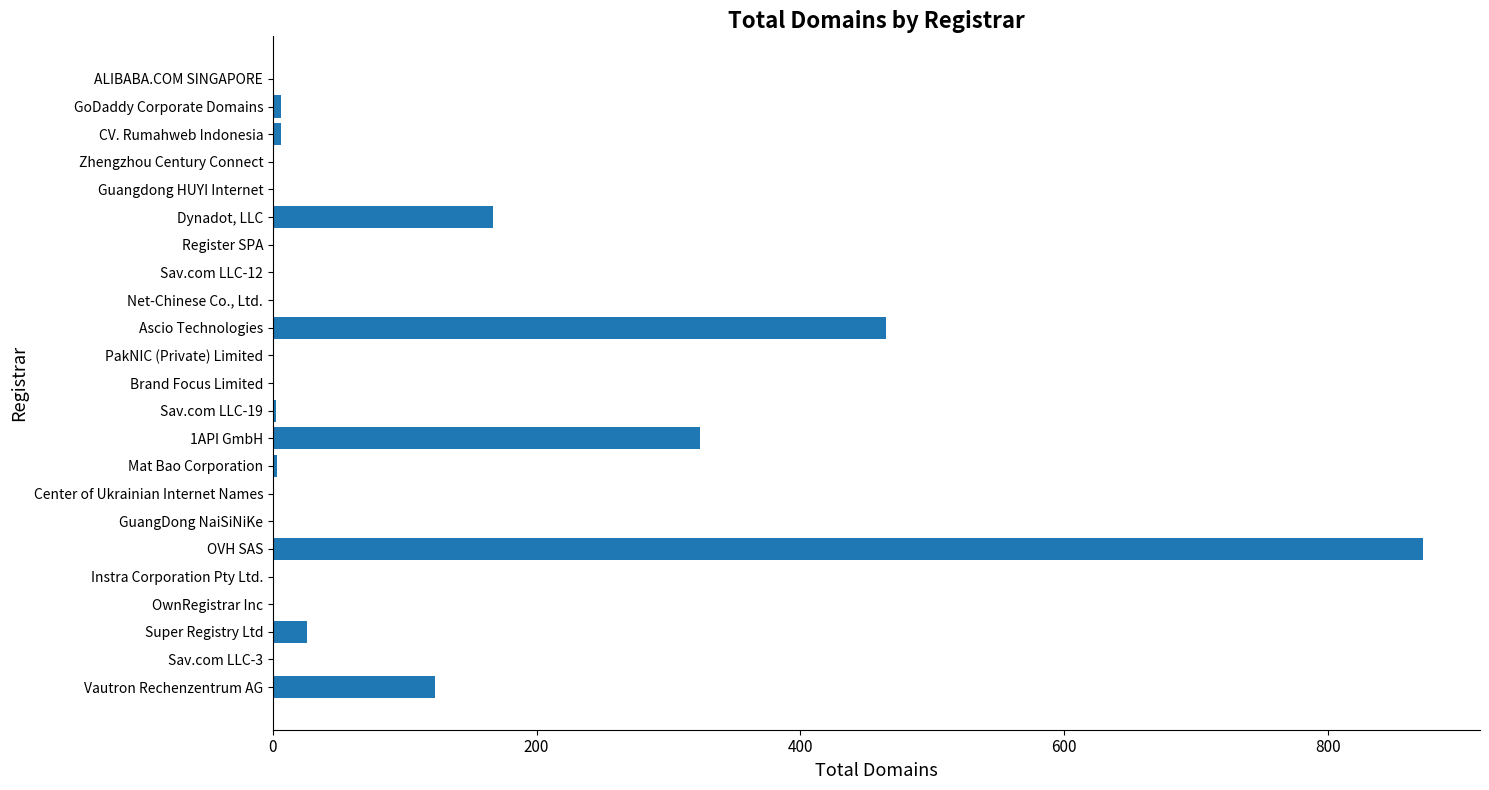

Is it true that the value at Super Registry Ltd is 26?

True